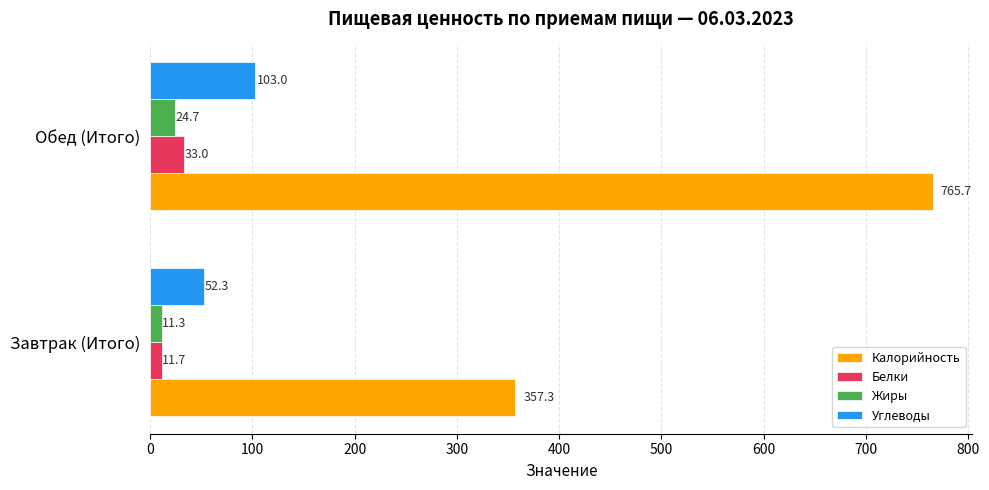

What is the minimum value shown in the chart?

11.3